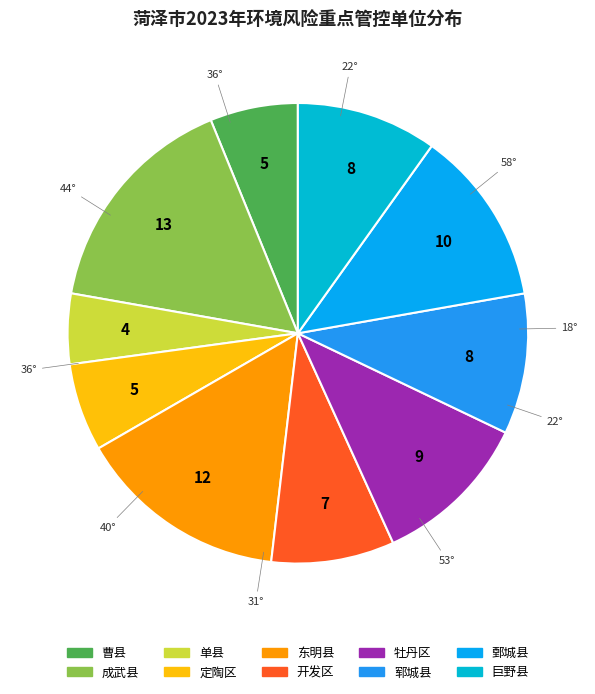

Is 东明县 the majority of the pie?

No